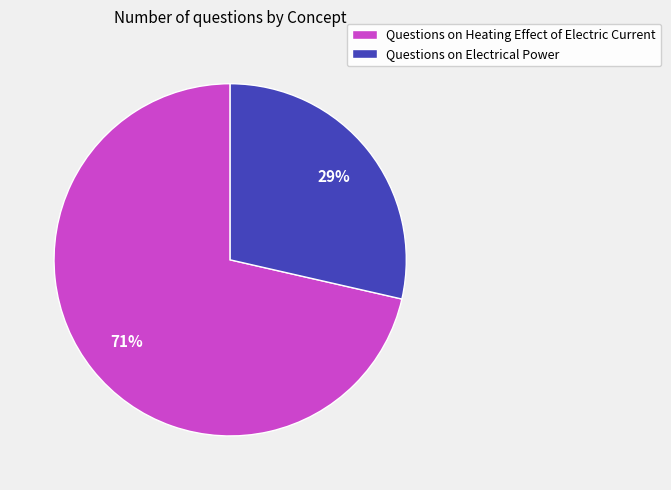

To the nearest percent, what is the average slice percentage?

50%